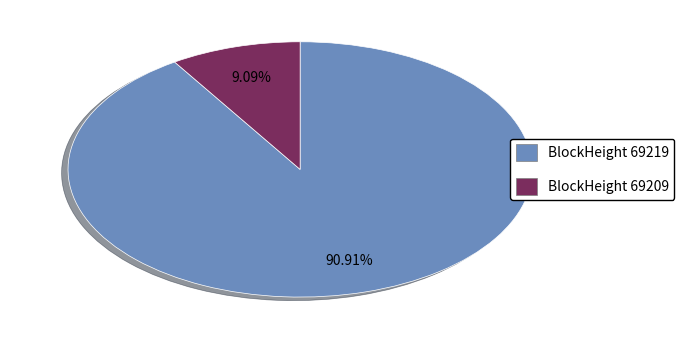

Count the number of slices in the pie.

2